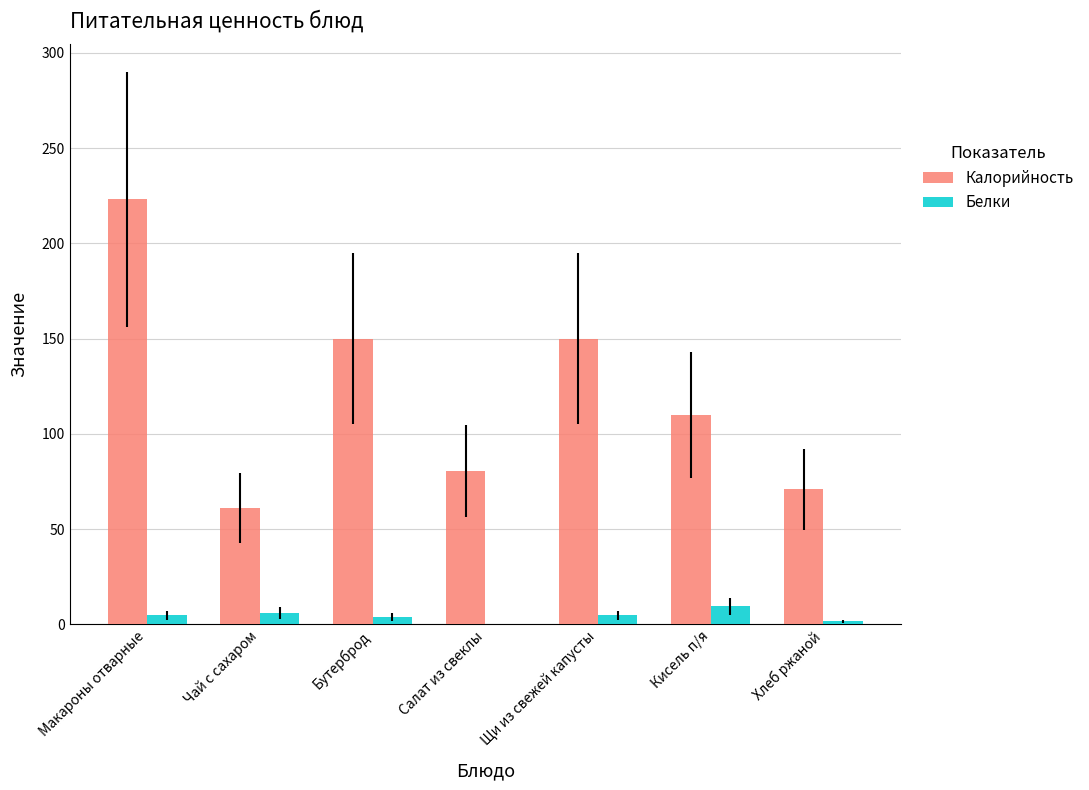

Which series has the largest total across all categories?

Калорийность